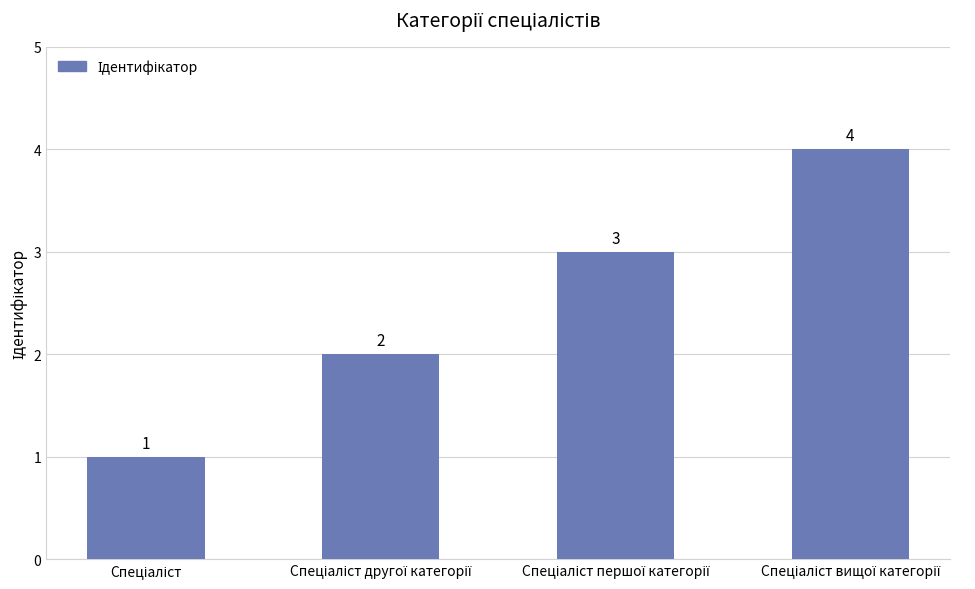

Are the bars horizontal?

No